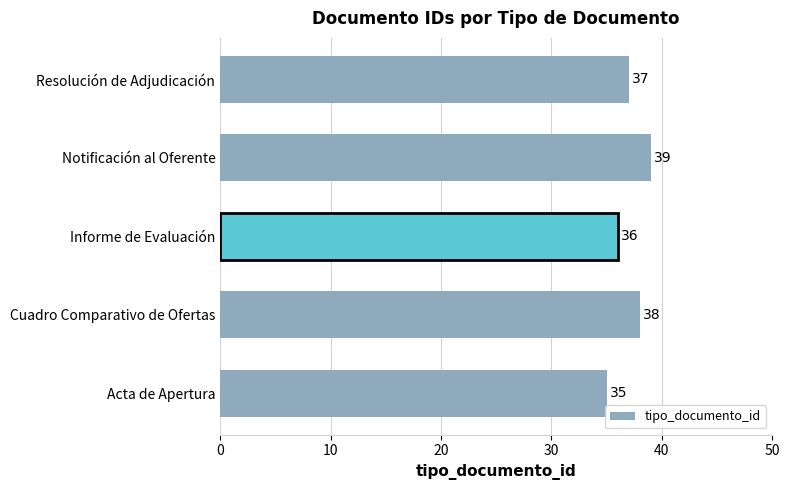

Rank the categories by value from highest to lowest.

Notificación al Oferente, Cuadro Comparativo de Ofertas, Resolución de Adjudicación, Informe de Evaluación, Acta de Apertura